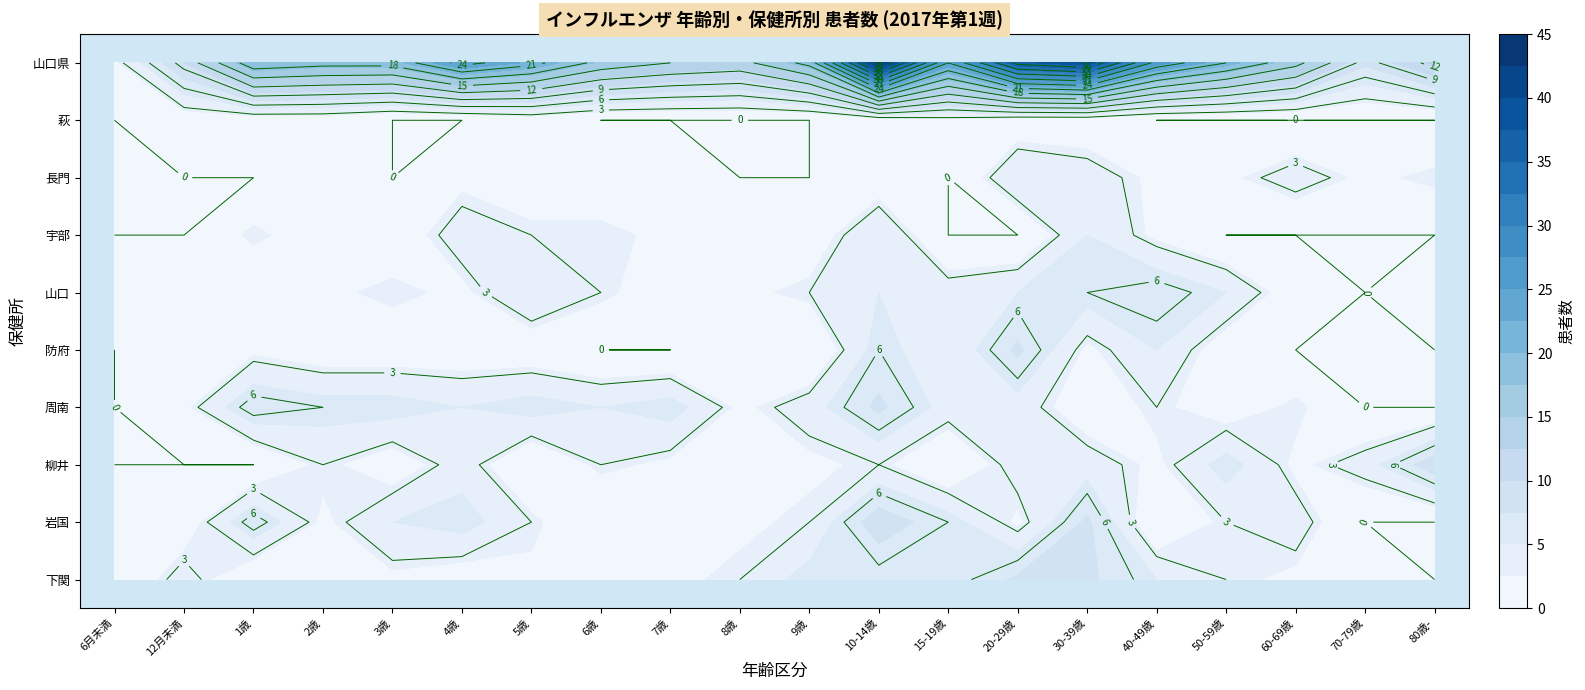

What is the spread (max minus min) of values at 8?

15